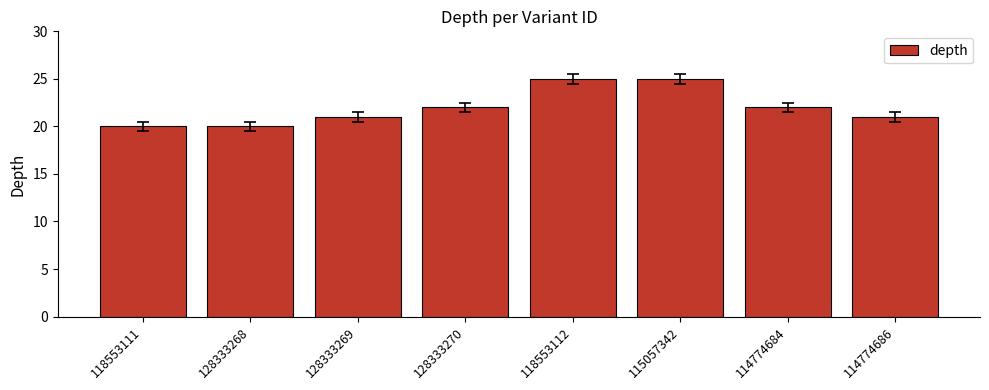

What is the label of the 5th bar from the right?

128333270